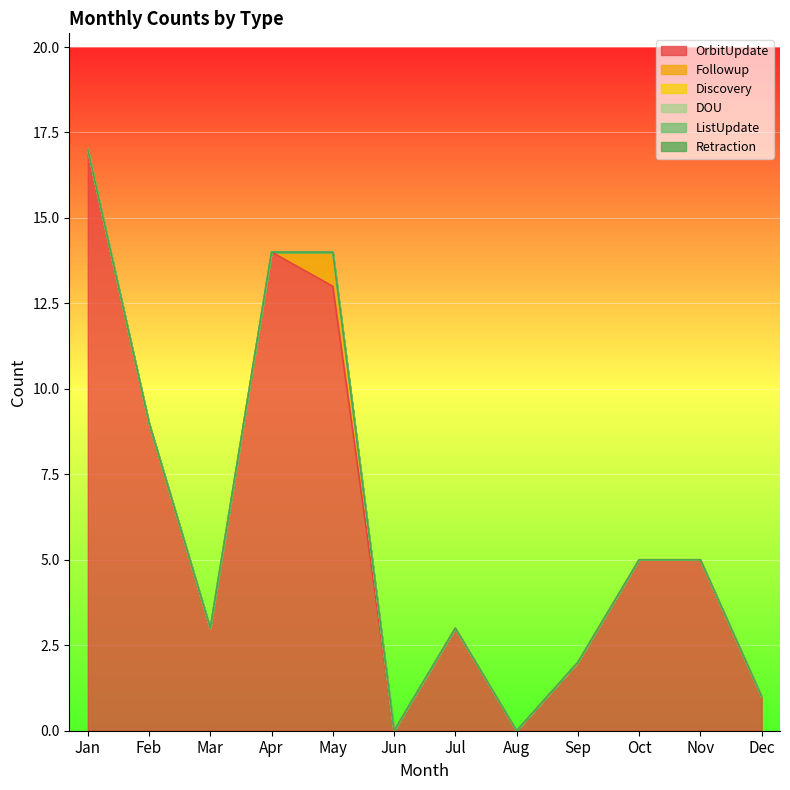

Reading right to left, extract all data points from this chart.

OrbitUpdate: Dec=1	Nov=5	Oct=5	Sep=2	Aug=0	Jul=3	Jun=0	May=13	Apr=14	Mar=3	Feb=9	Jan=17
Followup: Dec=0	Nov=0	Oct=0	Sep=0	Aug=0	Jul=0	Jun=0	May=1	Apr=0	Mar=0	Feb=0	Jan=0
Discovery: Dec=0	Nov=0	Oct=0	Sep=0	Aug=0	Jul=0	Jun=0	May=0	Apr=0	Mar=0	Feb=0	Jan=0
DOU: Dec=0	Nov=0	Oct=0	Sep=0	Aug=0	Jul=0	Jun=0	May=0	Apr=0	Mar=0	Feb=0	Jan=0
ListUpdate: Dec=0	Nov=0	Oct=0	Sep=0	Aug=0	Jul=0	Jun=0	May=0	Apr=0	Mar=0	Feb=0	Jan=0
Retraction: Dec=0	Nov=0	Oct=0	Sep=0	Aug=0	Jul=0	Jun=0	May=0	Apr=0	Mar=0	Feb=0	Jan=0